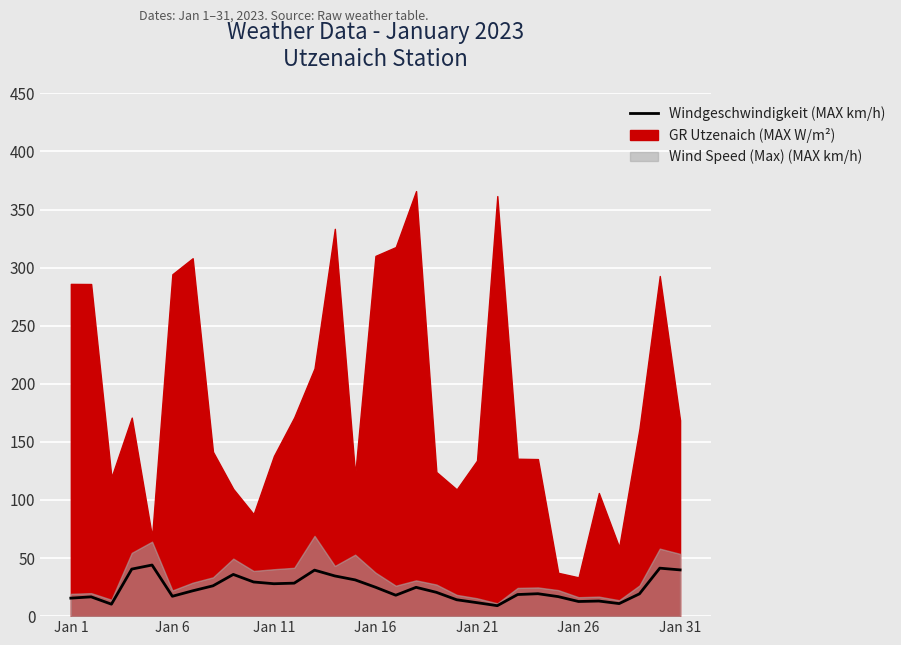

How many values are below 20?

15